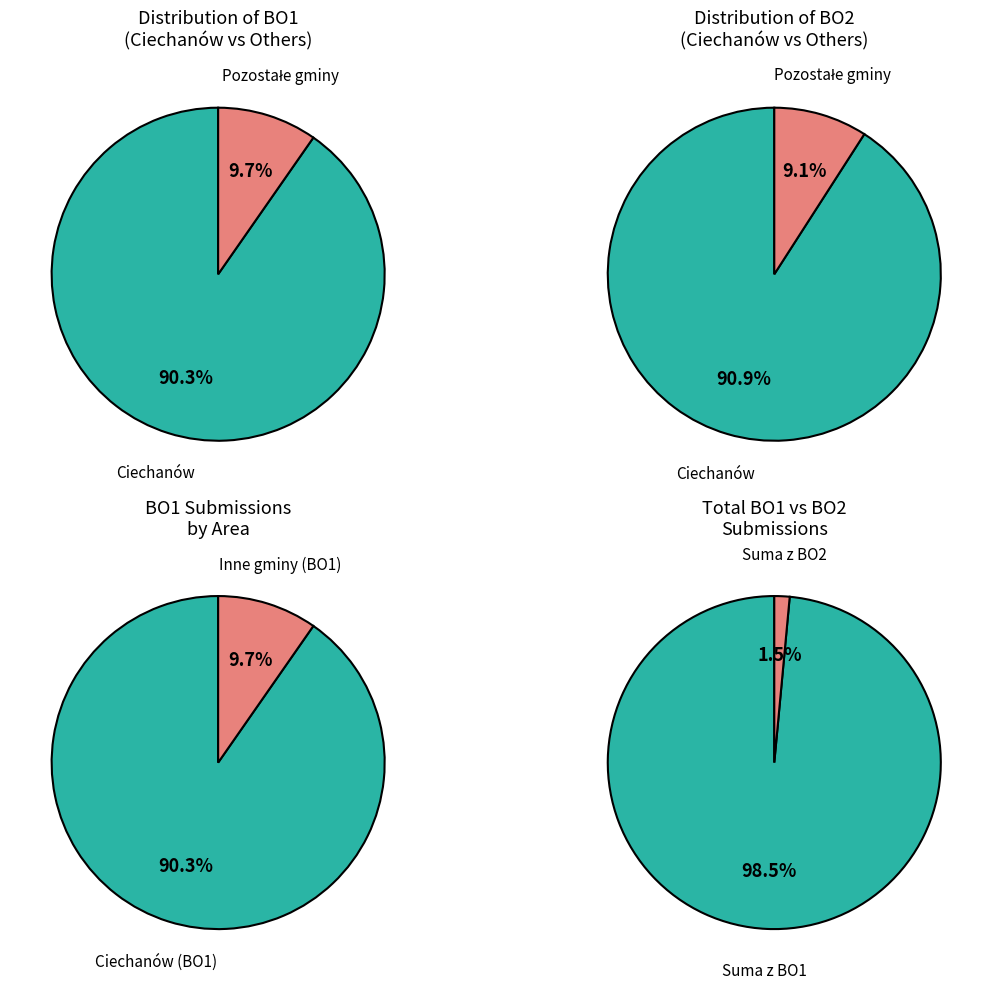

Is it true that Burkaty is 11% of the pie?

False